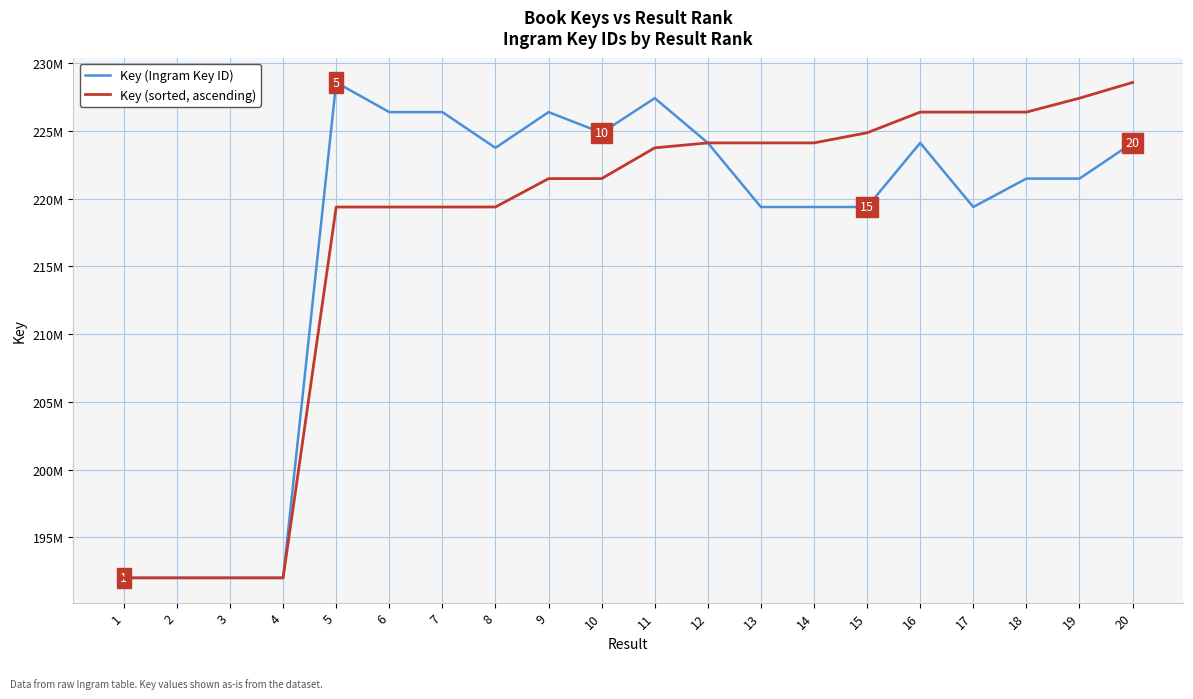

Is the value of Key (Ingram Key ID) at 9 greater than the value of Key (sorted, ascending) at 11?

Yes